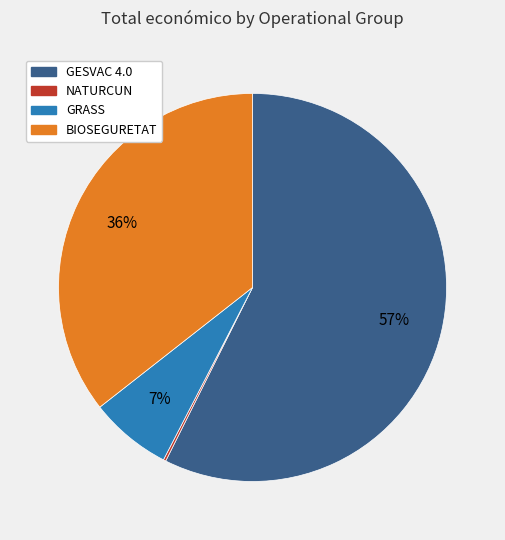

Which category has the biggest portion of the pie?

GESVAC 4.0